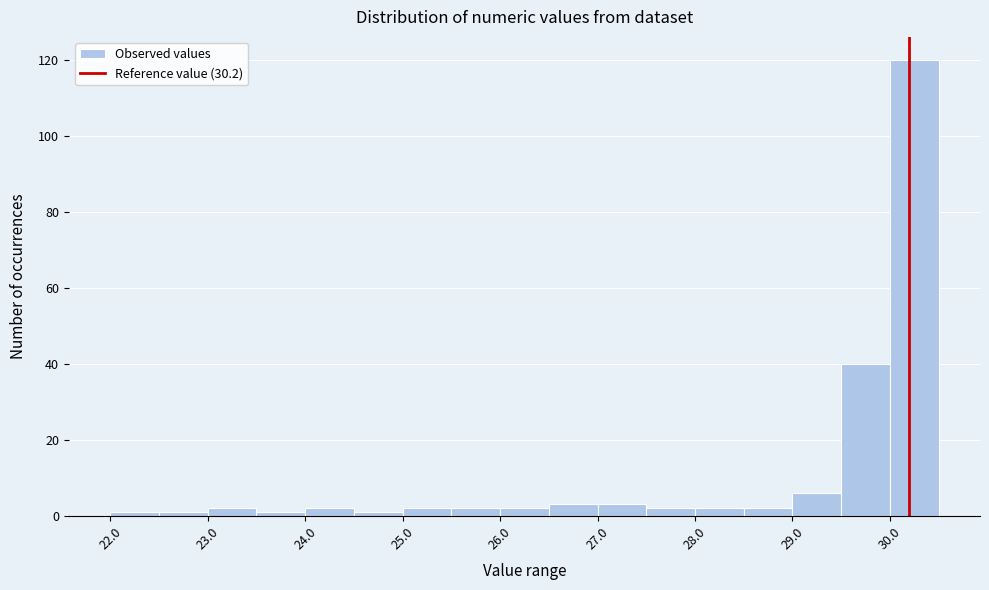

Reading left to right, transcribe this chart: for each bar, give the range it covers on the x-axis and its height. The values are not printed on the chart, so give them approximately, as read against the axis.

22.0 to 22.5: under 2
22.5 to 23.0: under 2
23.0 to 23.5: 2
23.5 to 24.0: under 2
24.0 to 24.5: 2
24.5 to 25.0: under 2
25.0 to 25.5: 2
25.5 to 26.0: 2
26.0 to 26.5: 2
26.5 to 27.0: 4
27.0 to 27.5: 4
27.5 to 28.0: 2
28.0 to 28.5: 2
28.5 to 29.0: 2
29.0 to 29.5: 6
29.5 to 30.0: 40
30.0 to 30.5: 120